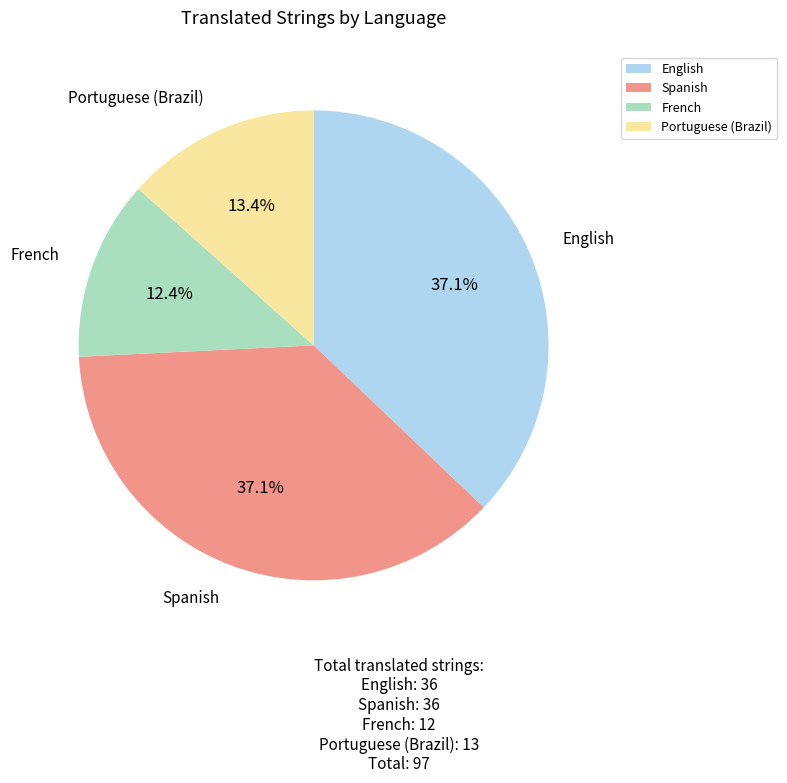

Count the number of slices in the pie.

4